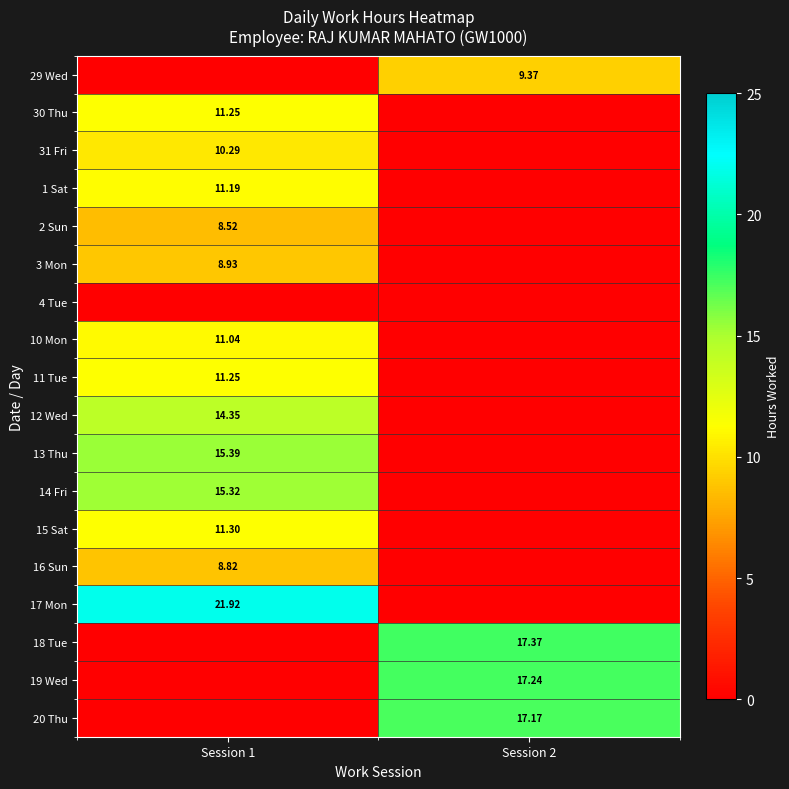

Is the value of 17 Mon at Session 1 greater than the value of 11 Tue at Session 1?

Yes